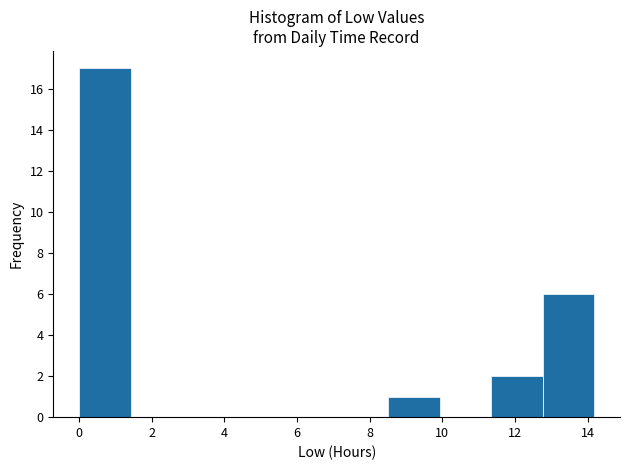

Reading left to right, list every bar in this chart as the range it spans on the x-axis followed by its height. Neither the bar edges nor the heights are printed on the chart, so give them approximately, as read against the axes.

0.0 to 1.4: 17
1.4 to 2.8: 0
2.8 to 4.2: 0
4.2 to 5.6: 0
5.6 to 7.0: 0
7.0 to 8.6: 0
8.6 to 10.0: 1
10.0 to 11.4: 0
11.4 to 12.8: 2
12.8 to 14.2: 6